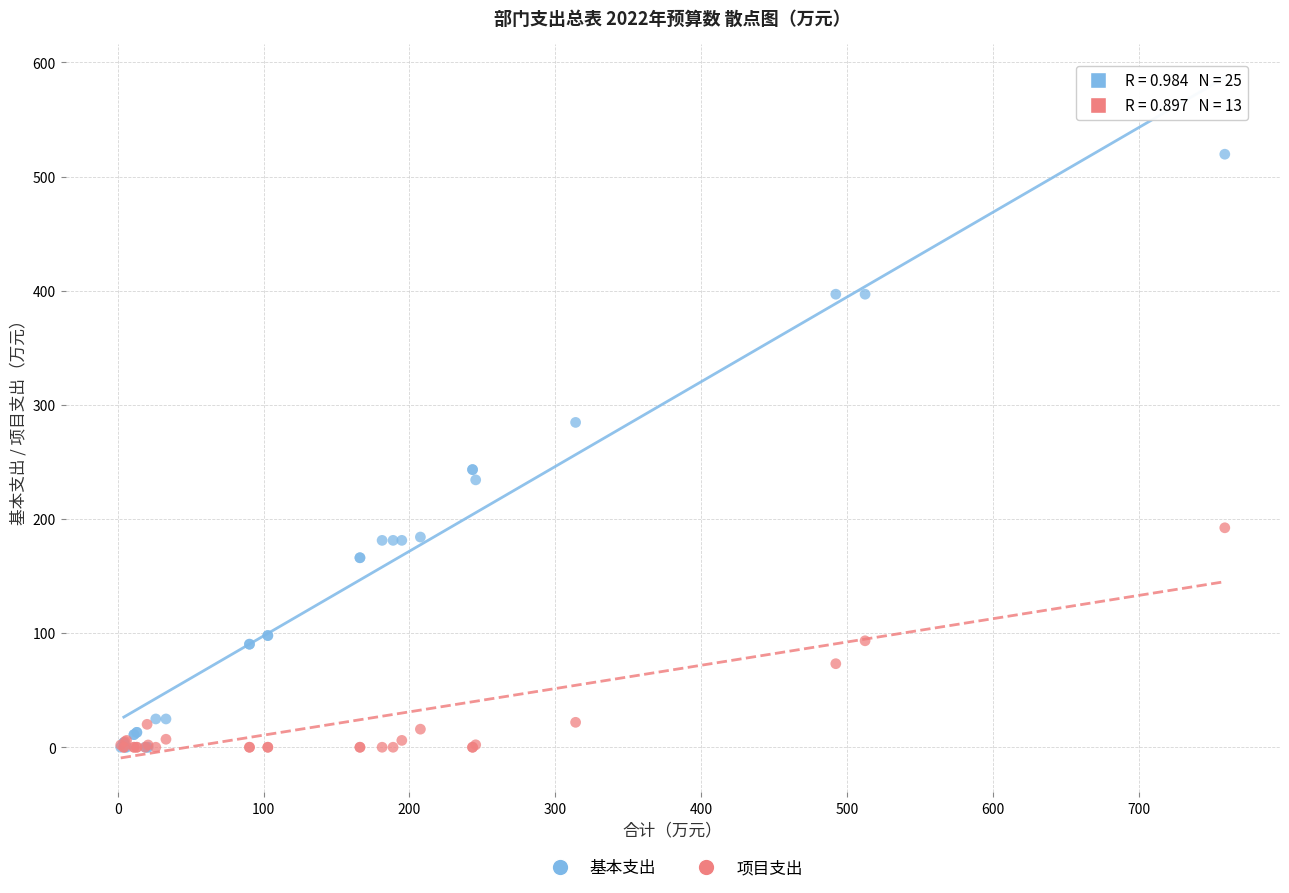

What are all the series names shown in the legend?

基本支出, 项目支出